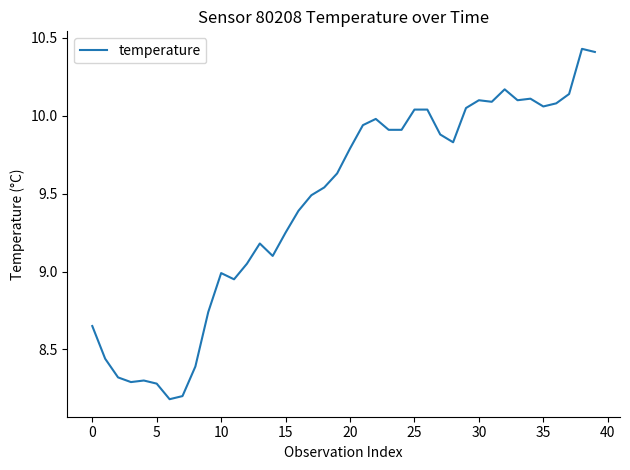

What is the smallest value displayed?

8.2